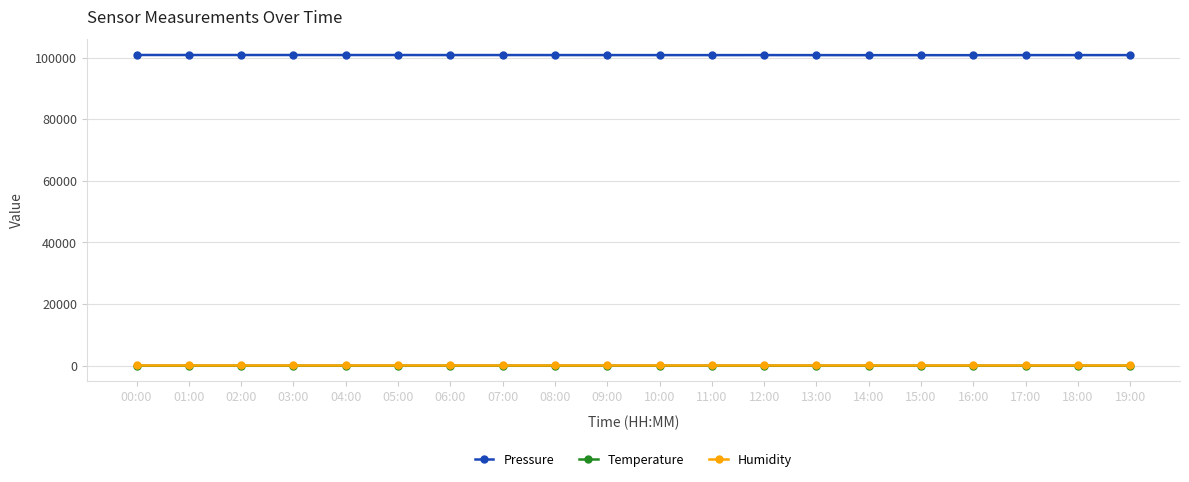

What is the greatest value displayed?

100861.7